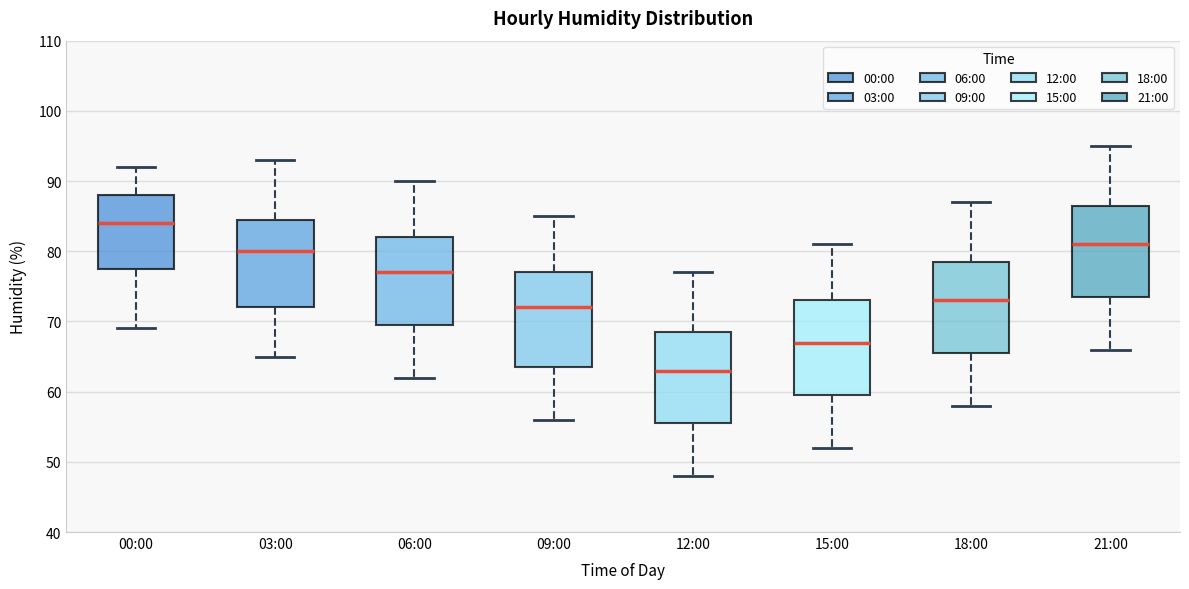

Reading left to right, transcribe this box plot: for each box, give where its median line is, the range the box spans, and where its two whiskers end, as read against the y-axis. The values are not printed on the chart, so give them approximately, as read against the axis.

00:00: median 84, box 78 to 88, whiskers 69 to 92
03:00: median 80, box 72 to 85, whiskers 65 to 93
06:00: median 77, box 70 to 82, whiskers 62 to 90
09:00: median 72, box 64 to 77, whiskers 56 to 85
12:00: median 63, box 56 to 69, whiskers 48 to 77
15:00: median 67, box 60 to 73, whiskers 52 to 81
18:00: median 73, box 66 to 79, whiskers 58 to 87
21:00: median 81, box 74 to 87, whiskers 66 to 95